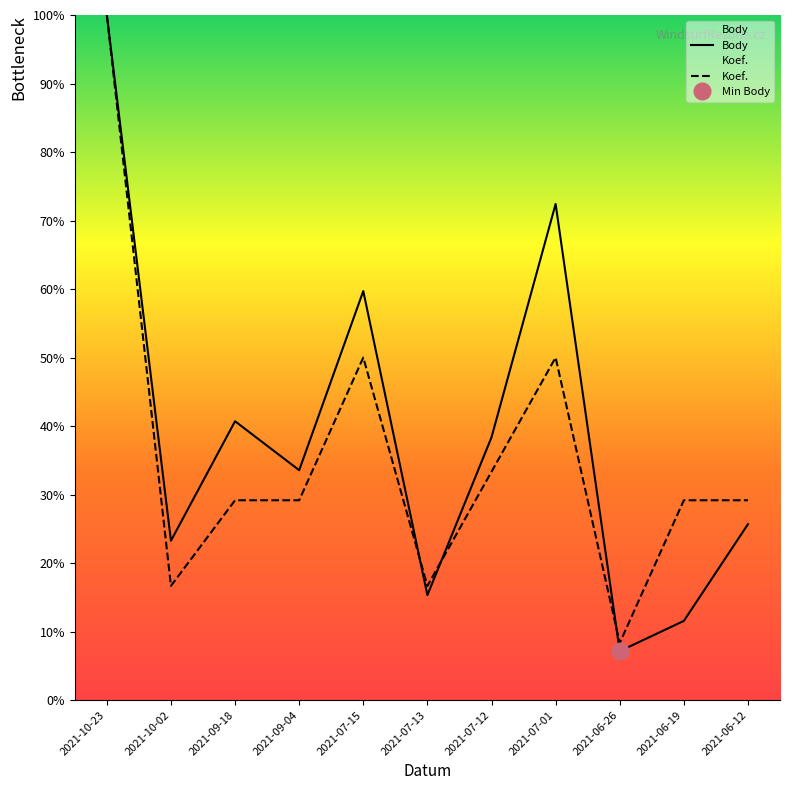

At which label does Koef. first exceed 29?

2021-10-23